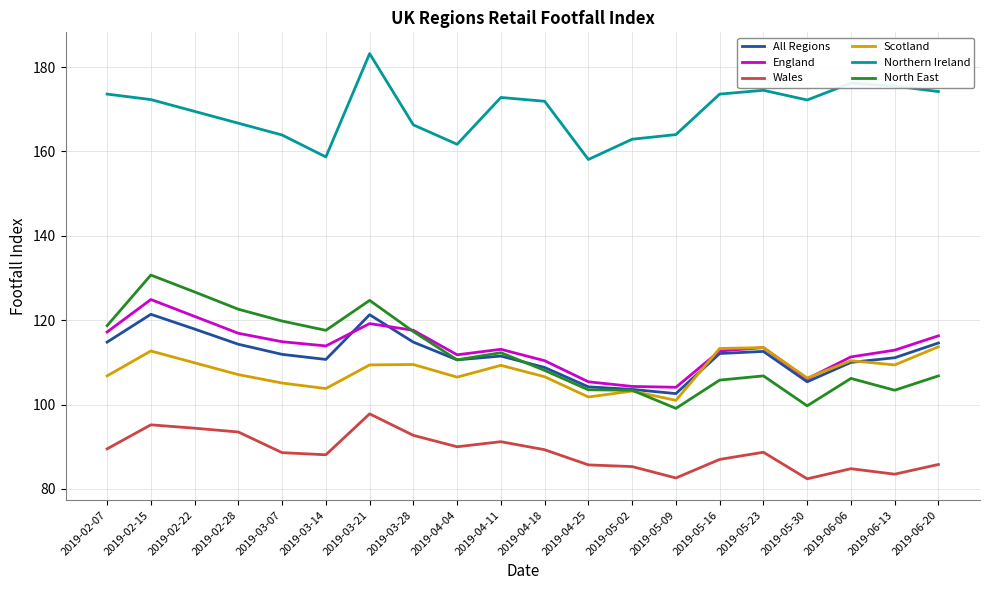

True or false: Scotland and Northern Ireland intersect in this chart.

False